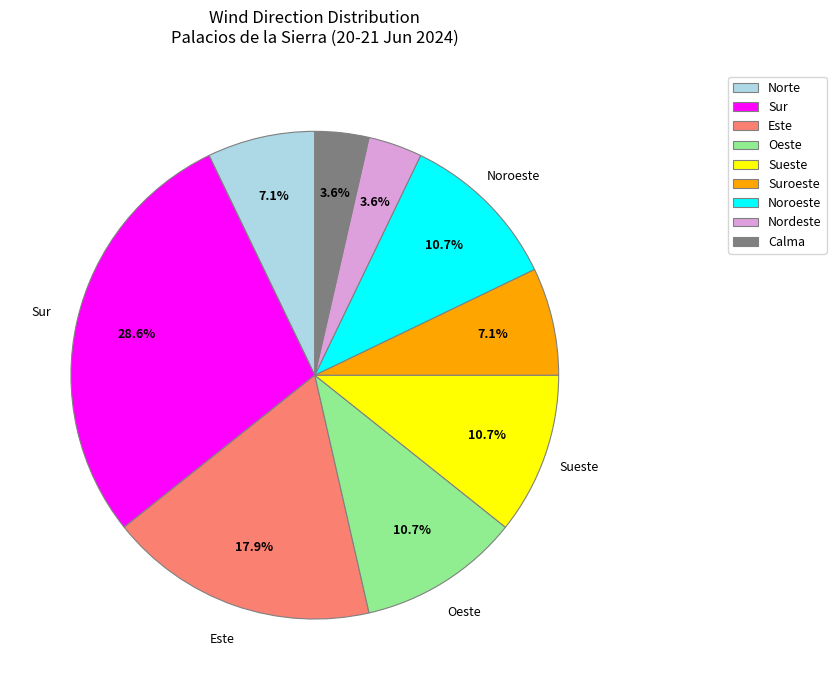

Combined, do Calma and Noroeste account for over 50%?

No